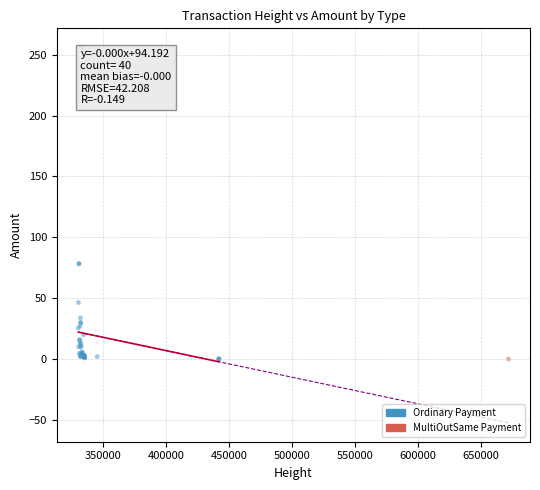

What are all the series names shown in the legend?

Ordinary Payment, MultiOutSame Payment